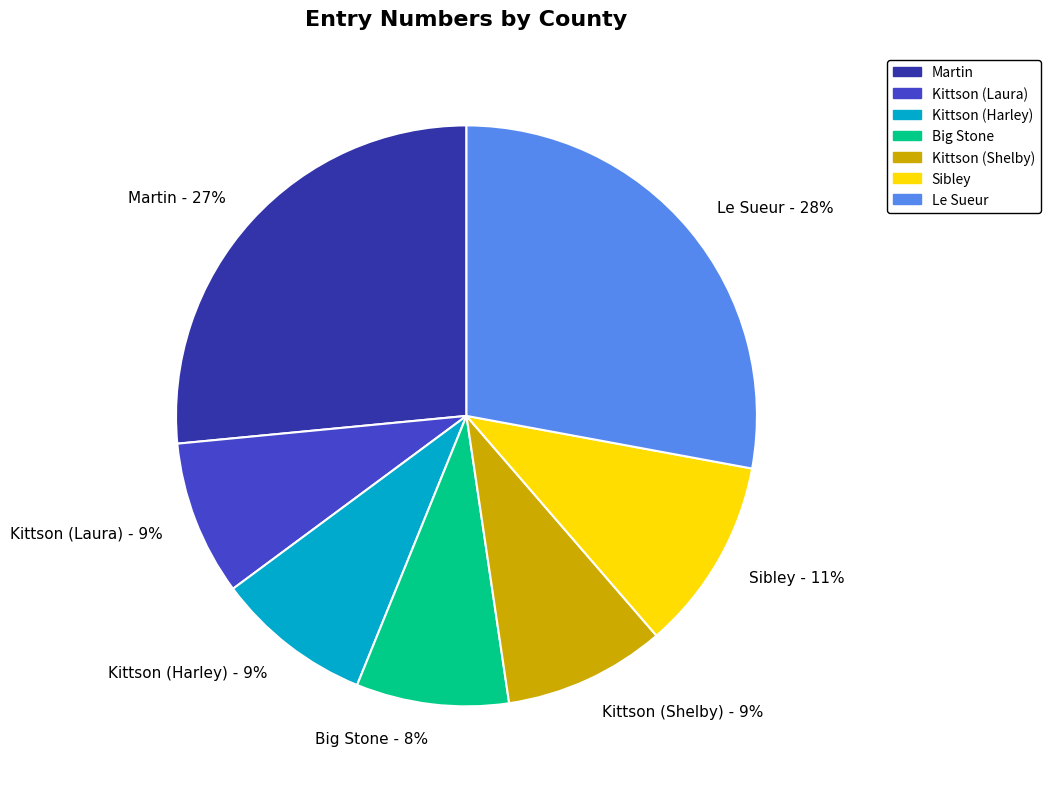

Which category has the biggest portion of the pie?

Le Sueur